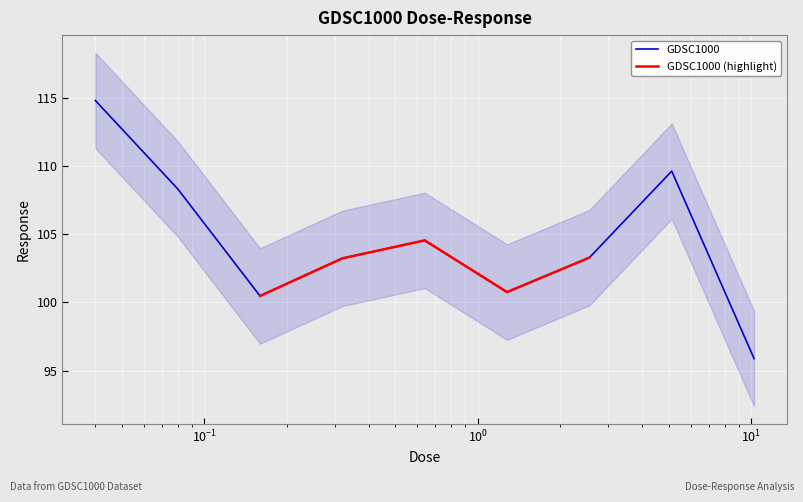

Count the number of values greater than 103.

6